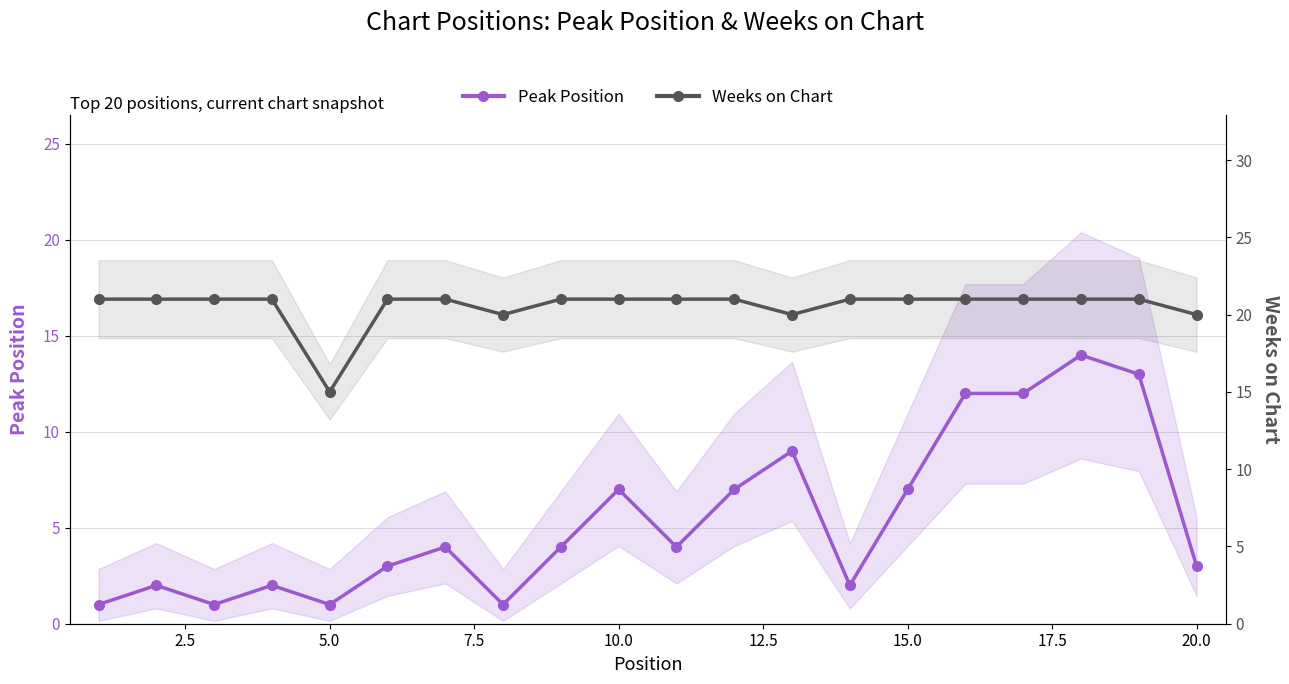

What is the sum of all Weeks on Chart values?

411